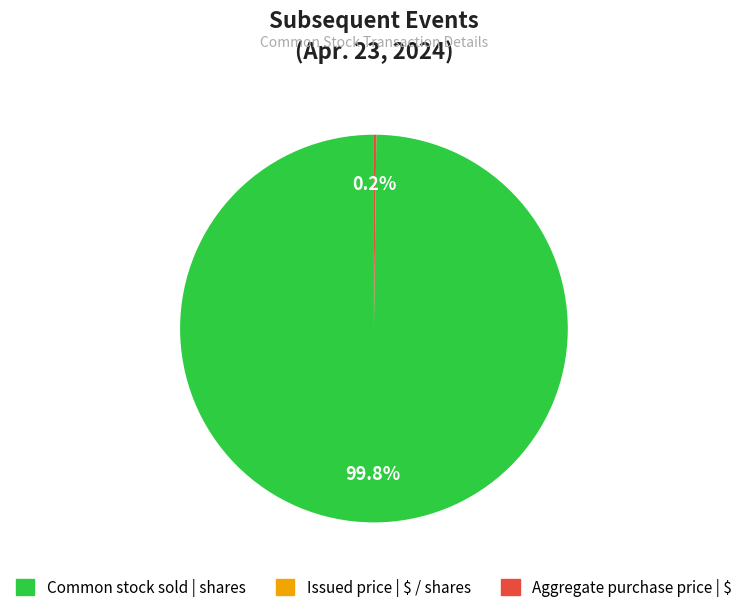

Is there a majority slice in this chart?

Yes